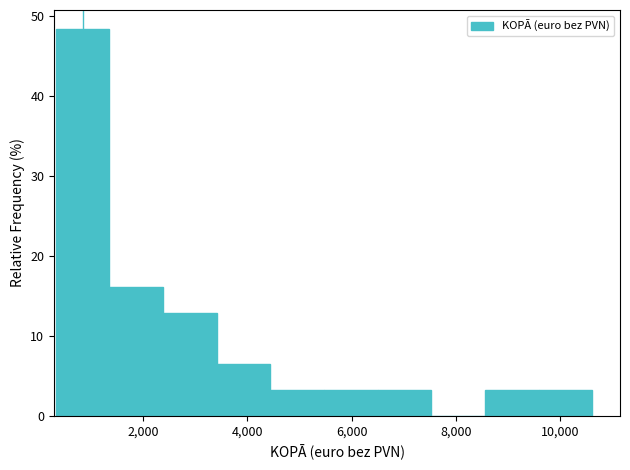

Reading left to right, list every bar in this chart as the range it spans on the x-axis followed by its height. Neither the bar edges nor the heights are printed on the chart, so give them approximately, as read against the axes.

400 to 1400: 48
1400 to 2400: 16
2400 to 3400: 13
3400 to 4400: 6
4400 to 5400: 3
5400 to 6400: 3
6400 to 7600: 3
7600 to 8600: 0
8600 to 9600: 3
9600 to 10600: 3